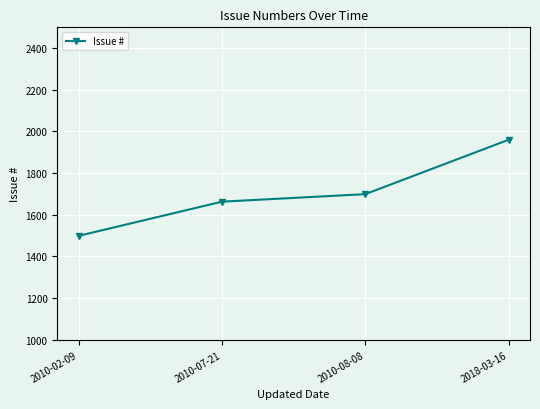

Where is the data nearest to the value 1729?

2010-08-08